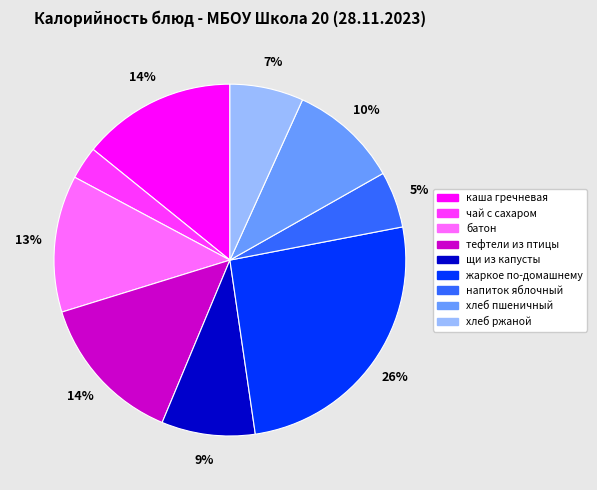

Is there a majority slice in this chart?

No